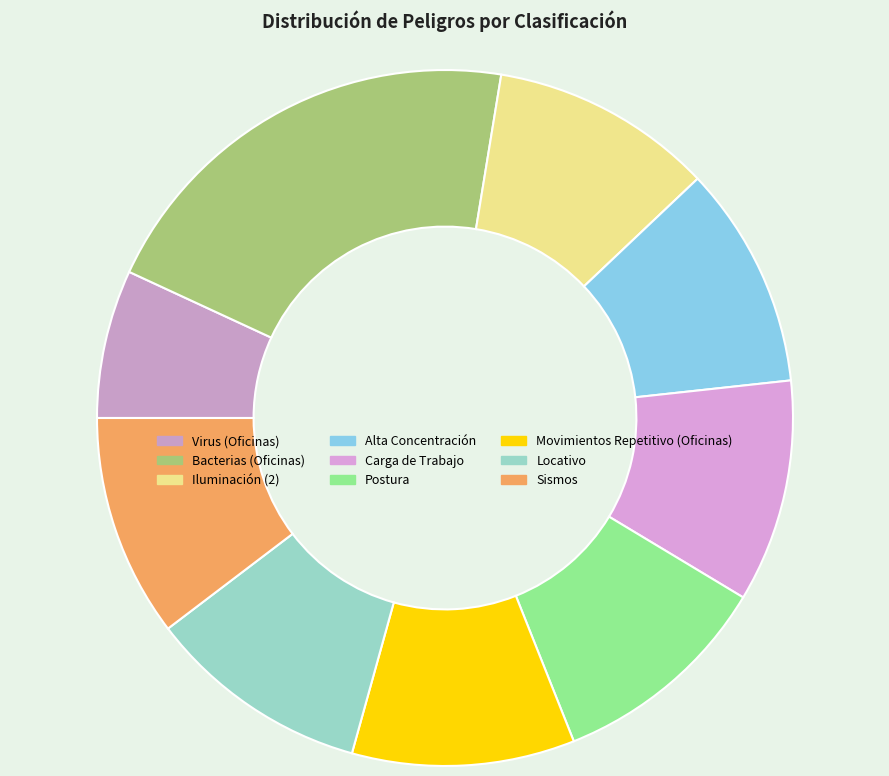

To the nearest percent, what is the combined percentage of Movimientos Repetitivo (Oficinas) and Alta Concentración?

21%